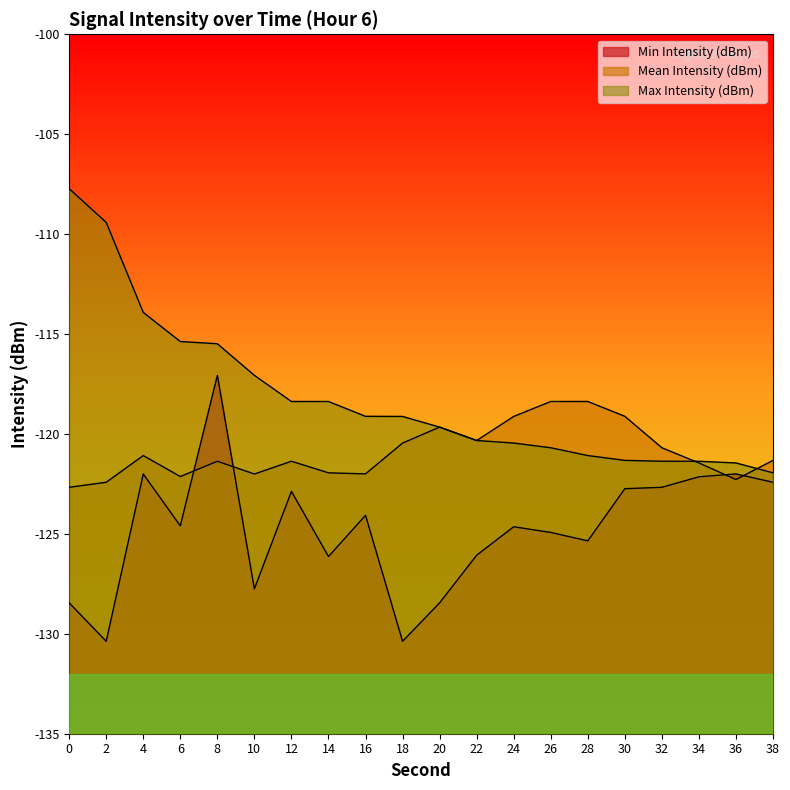

How many data points does each series have?

20